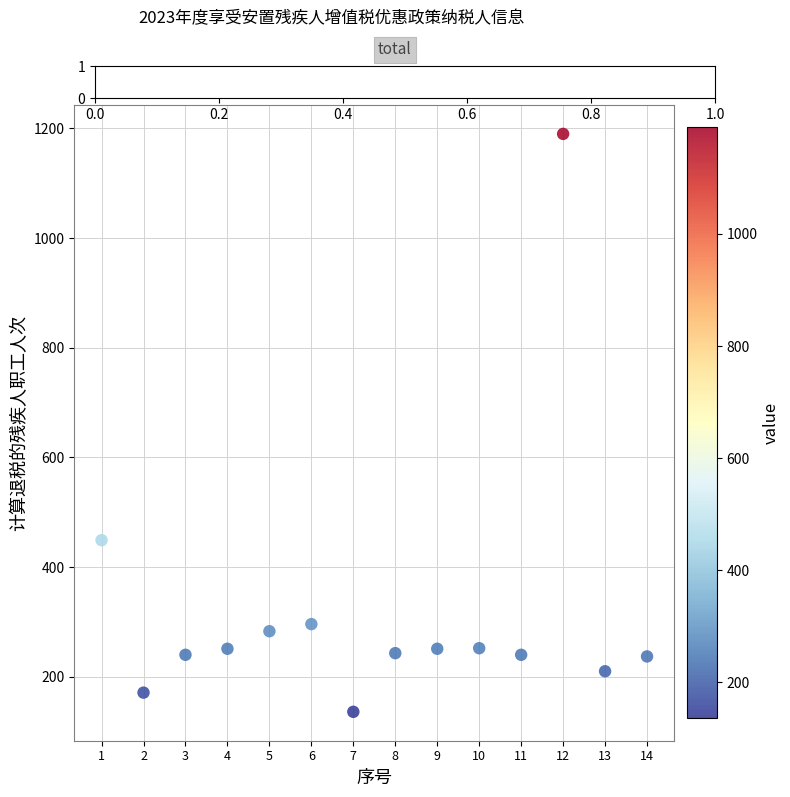

What Y value in the scatter plot is closest to 663?

449